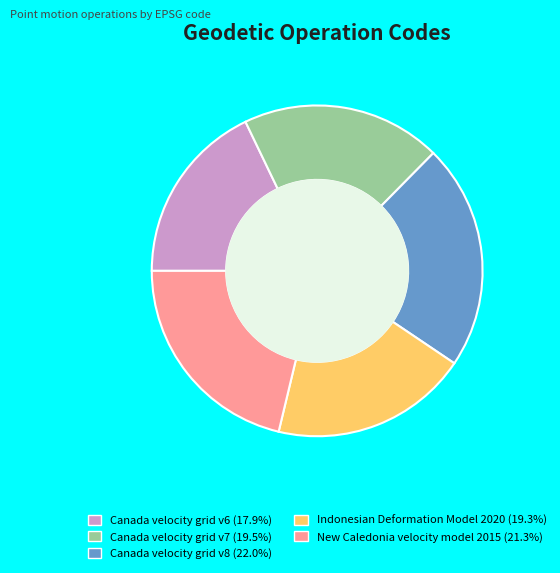

Does Canada velocity grid v6 account for over 50% of the chart?

No